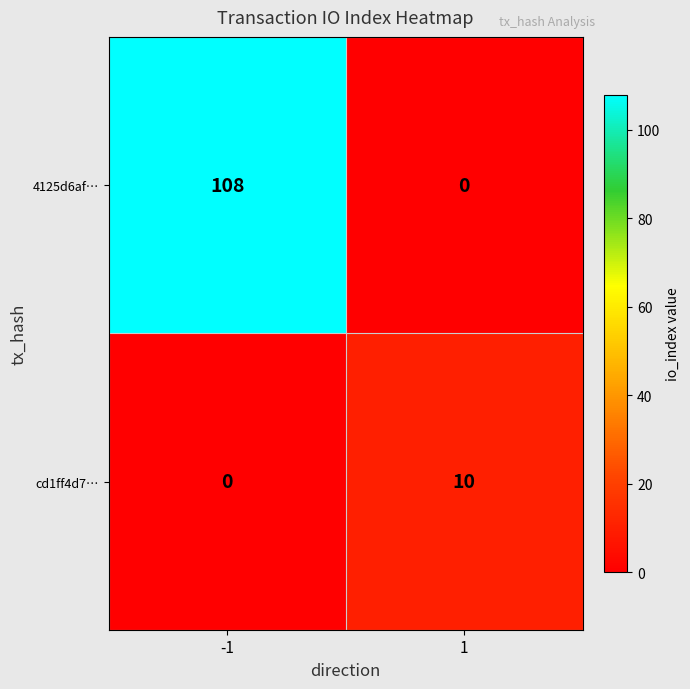

What is the difference between the highest and lowest values at -1?

108